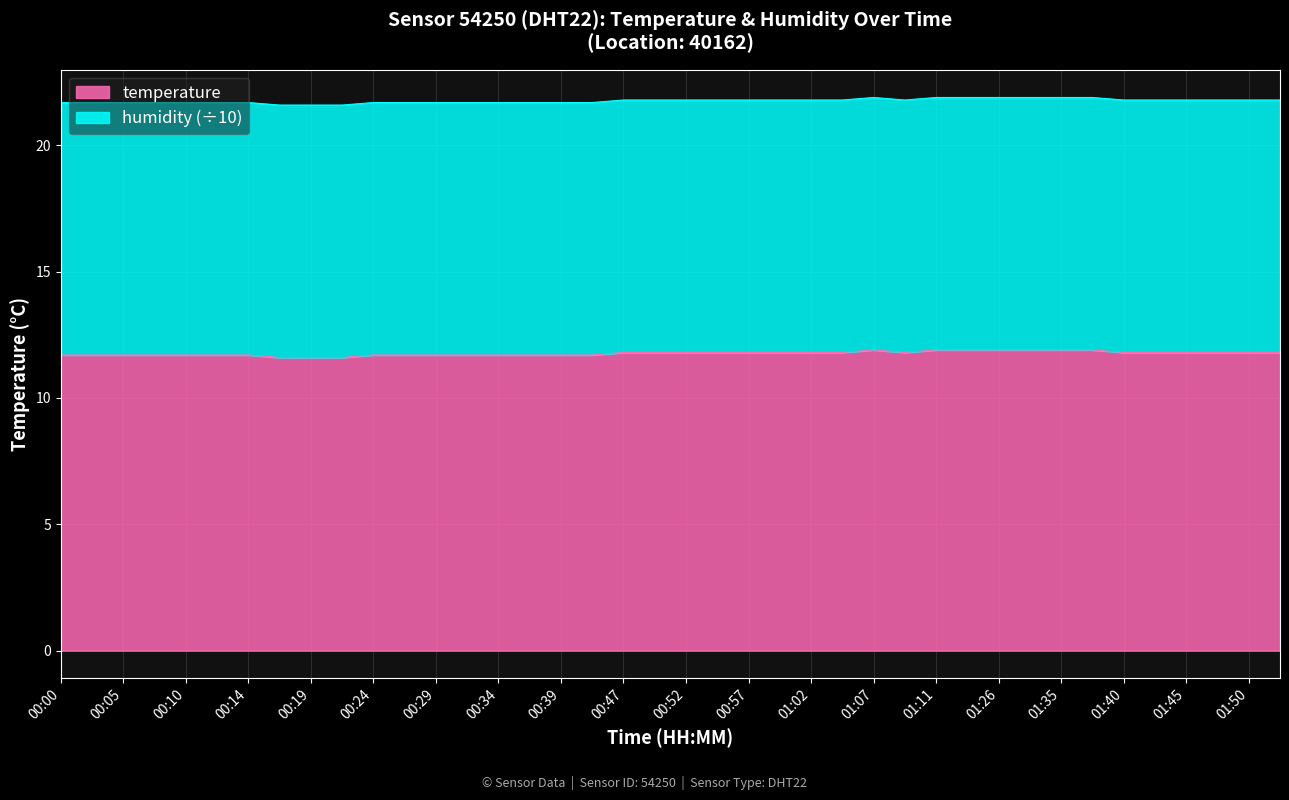

True or false: the data shows 29.1 at 01:07.

False